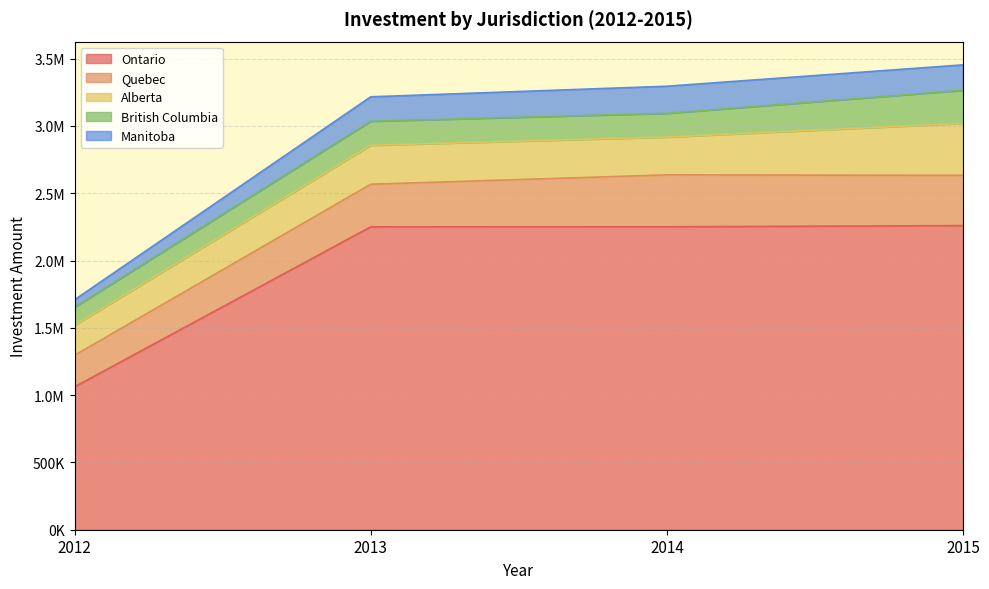

What is the approximate value of Quebec at 2013?

316548